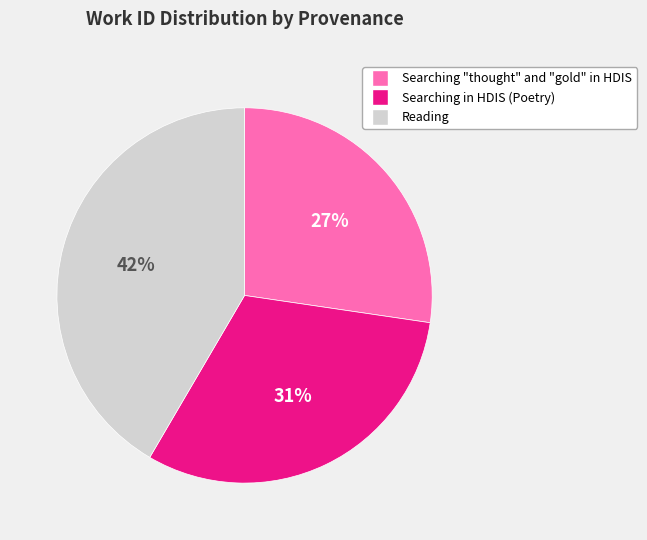

Rank the categories by value from lowest to highest.

Searching "thought" and "gold" in HDIS, Searching in HDIS (Poetry), Reading